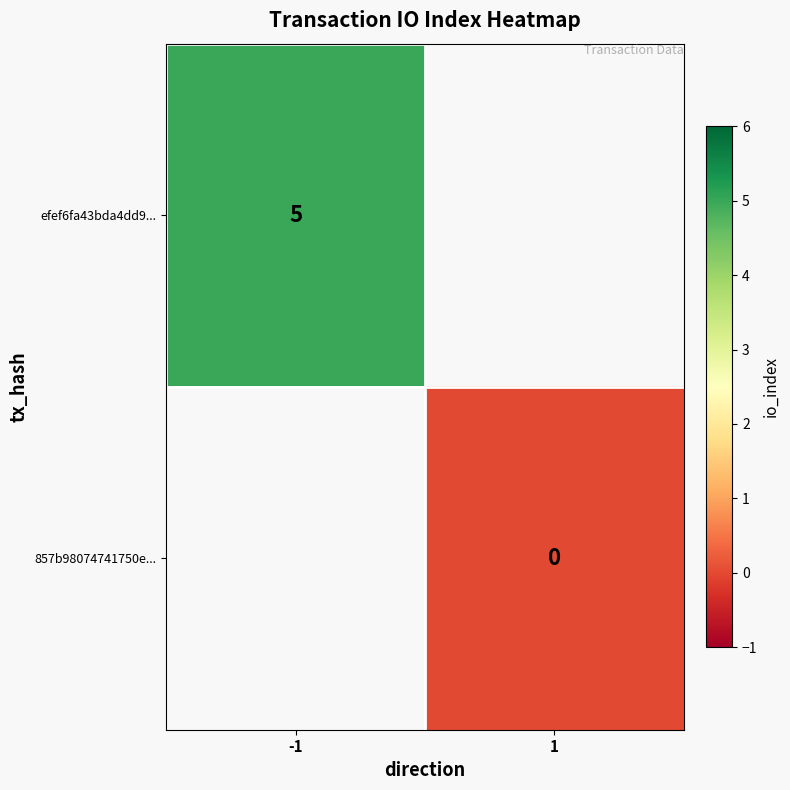

Is it true that efef6fa43bda4dd9... equals 5 at -1?

True